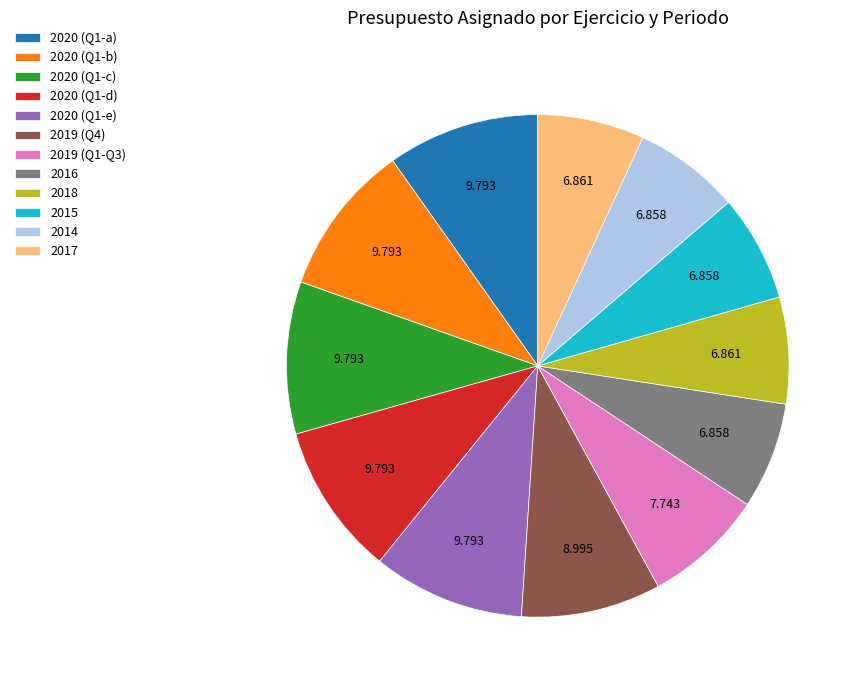

Is it true that 2018 is 1% of the pie?

False